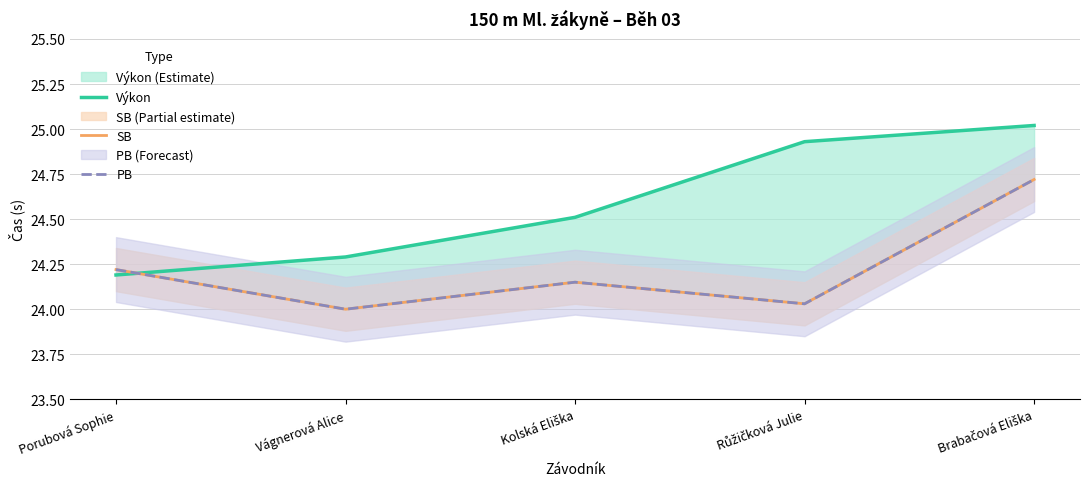

Reading left to right, list all the values displayed in this chart.

Výkon: 24.2	24.3	24.5	24.9	25.0
SB: 24.2	24.0	24.1	24.0	24.7
PB: 24.2	24.0	24.1	24.0	24.7